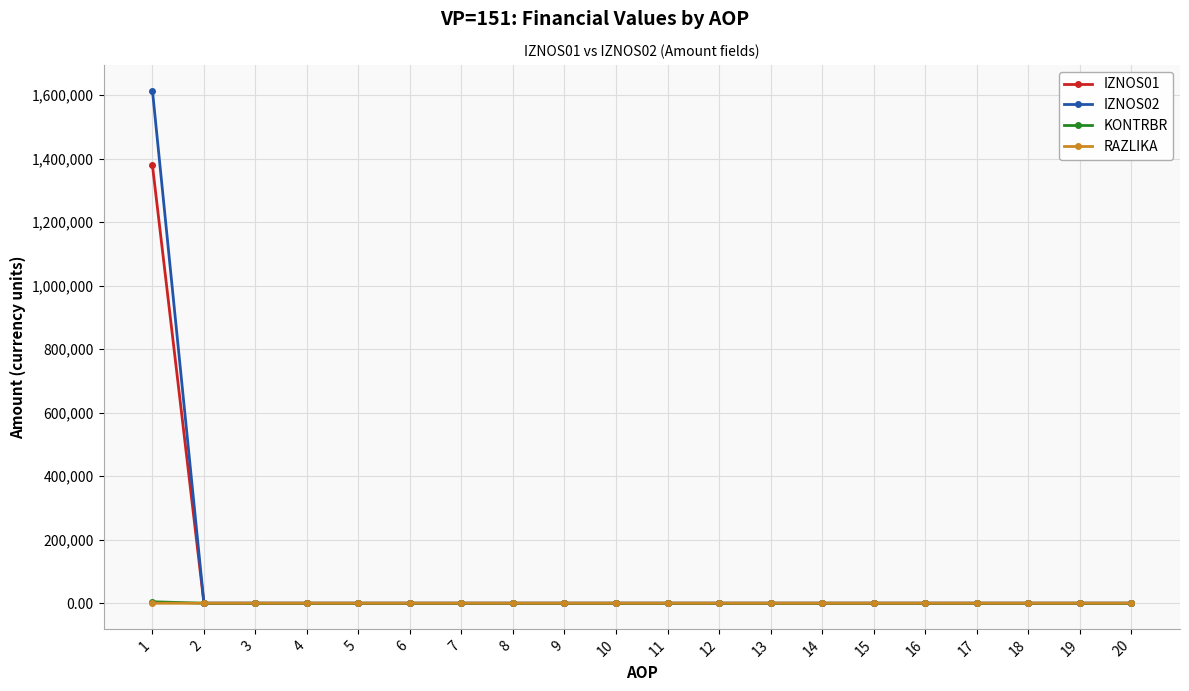

Which series has the largest range (max minus min)?

IZNOS02